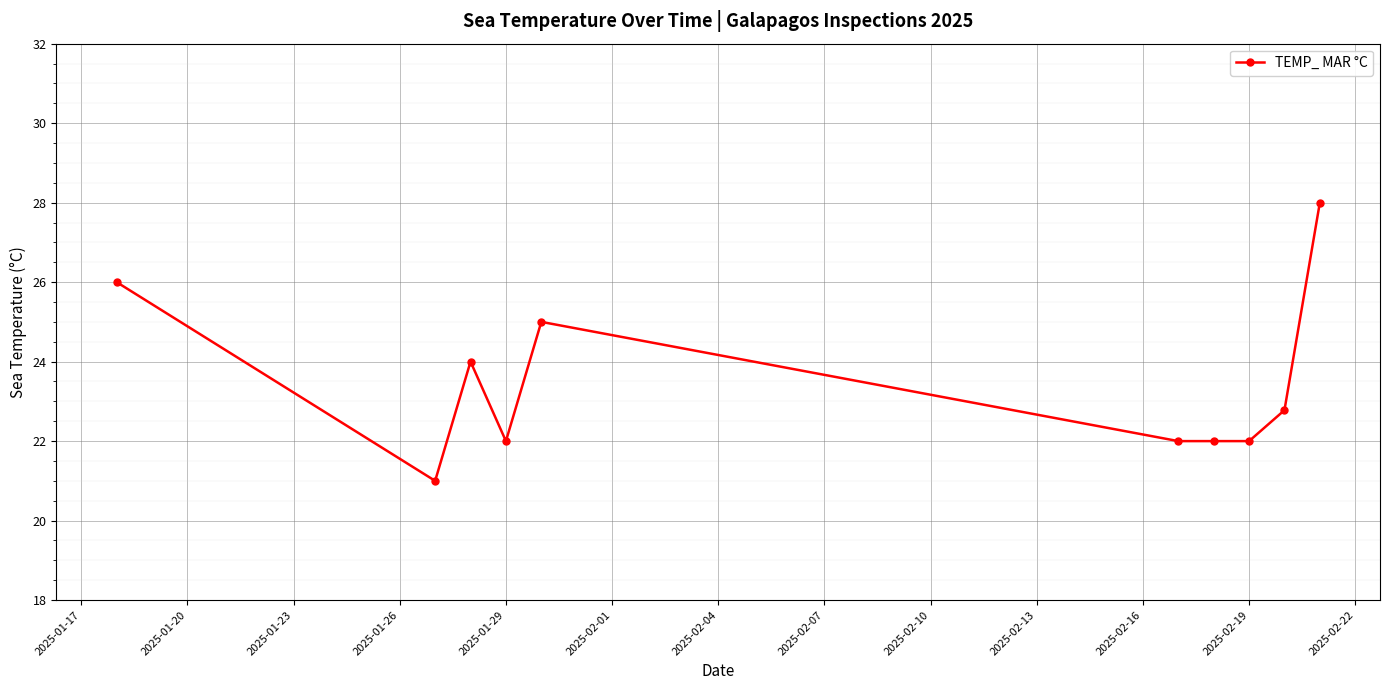

What is the value of the 6th point from the left?

22.0